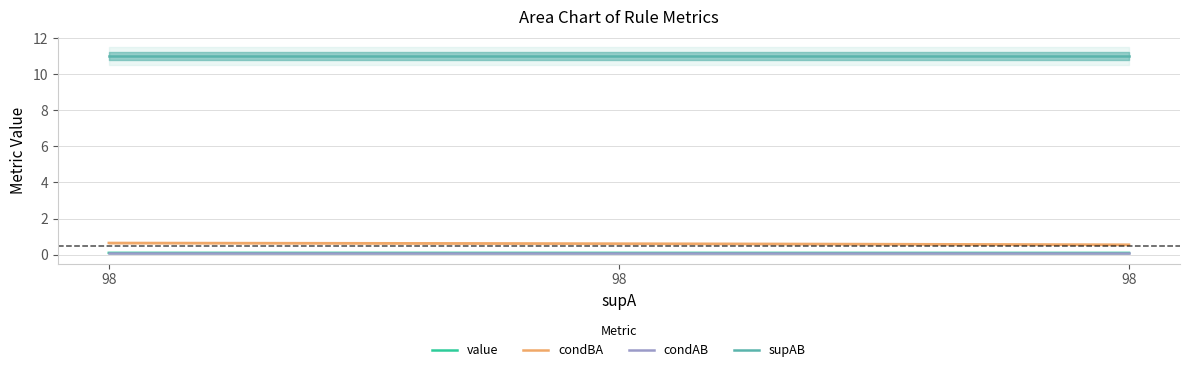

At which category does the chart reach its peak across all series?

98